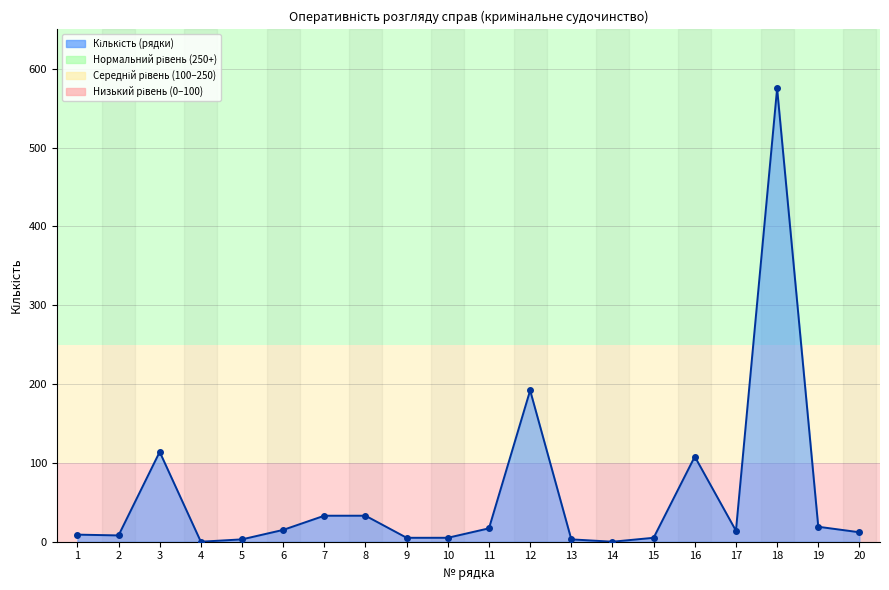

The value at 8 is 58. True or false?

False